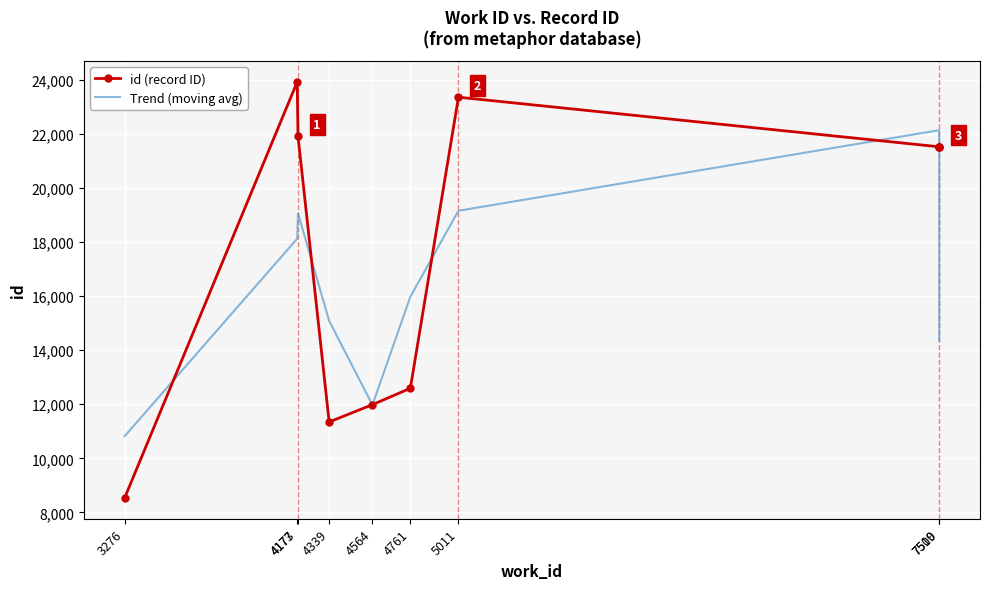

Between which two adjacent categories do id (record ID) and Trend (moving avg) first intersect?

3276 and 4173